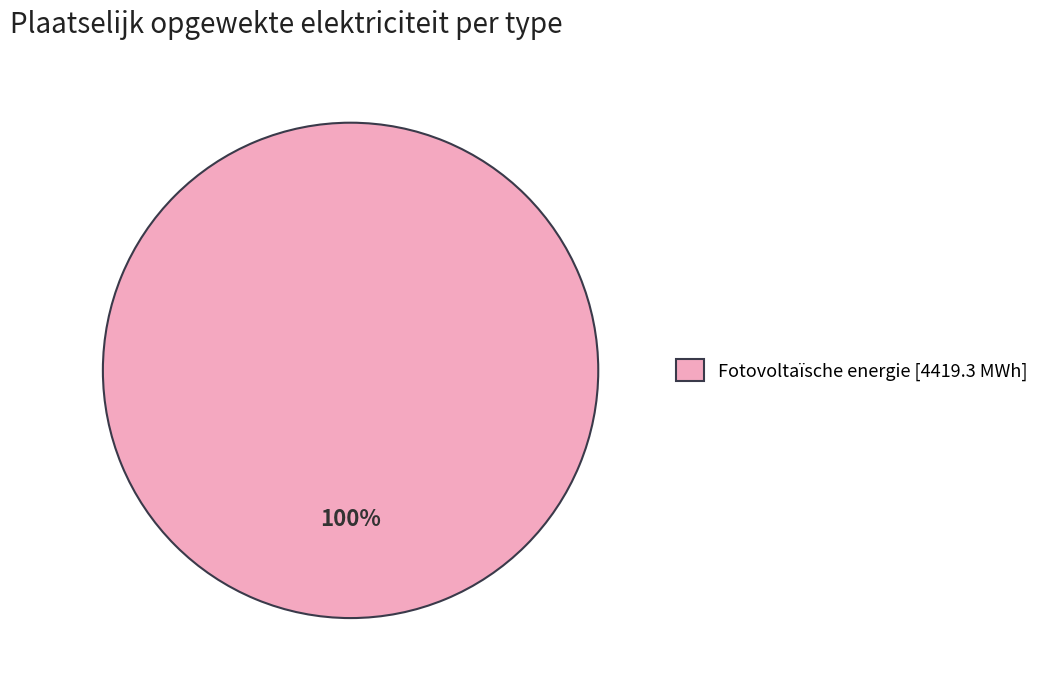

Is there any slice that represents more than half of the pie?

Yes